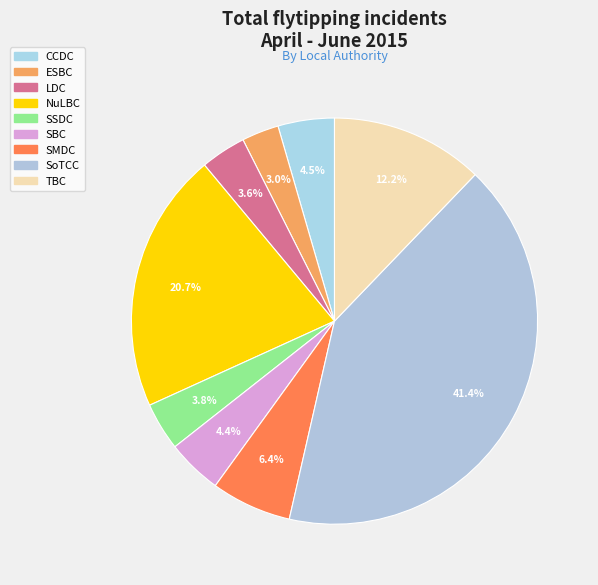

Count the number of slices in the pie.

9